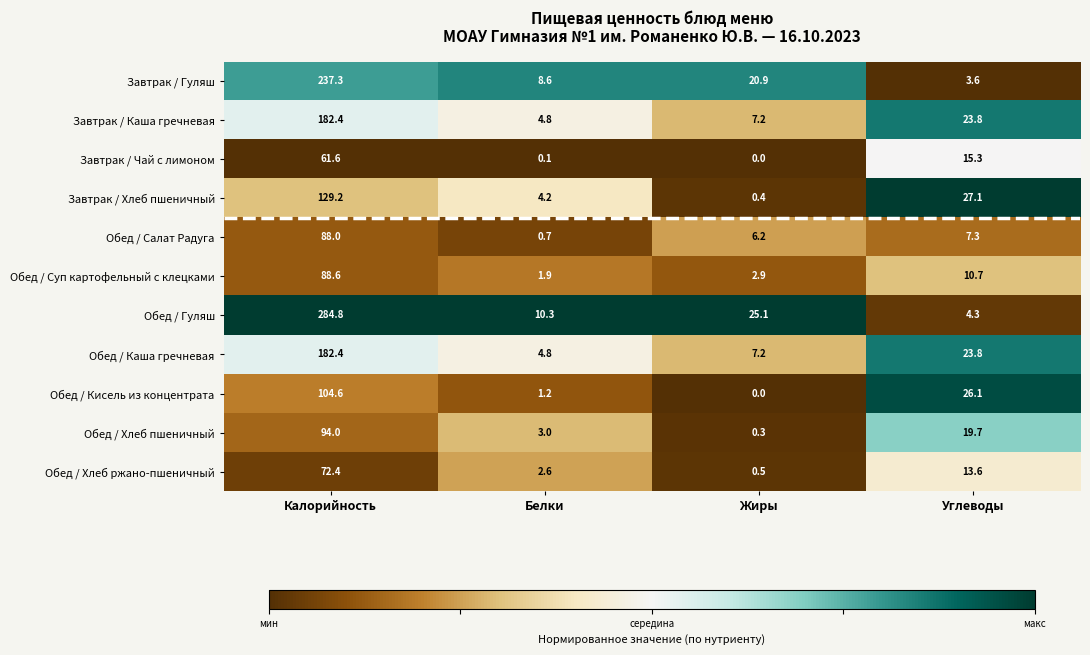

How many distinct data groups are displayed?

11